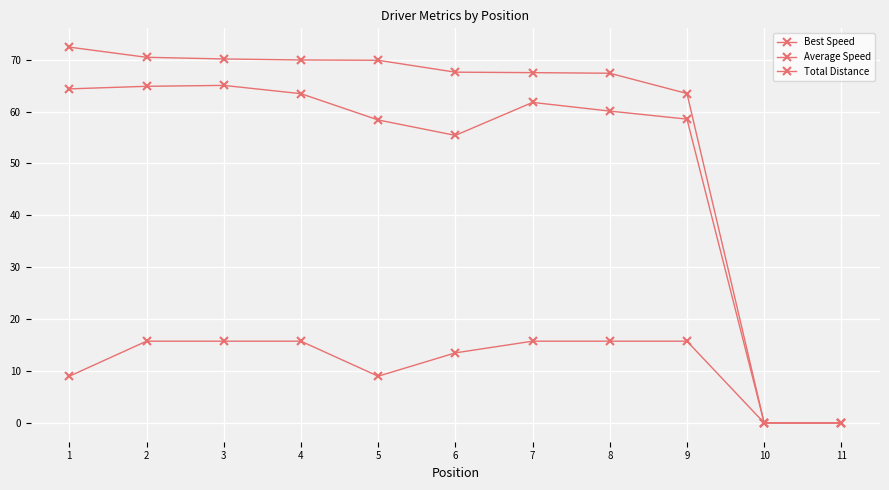

How many data points does each series have?

11